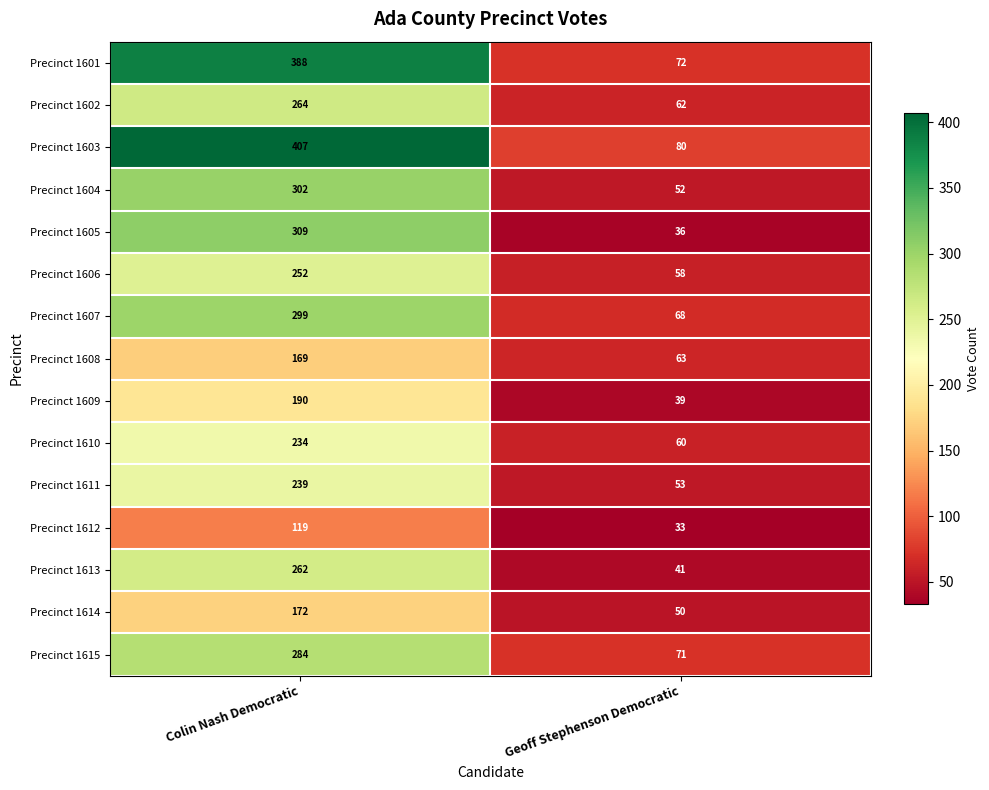

Read the Precinct 1605 value at Colin Nash Democratic.

309